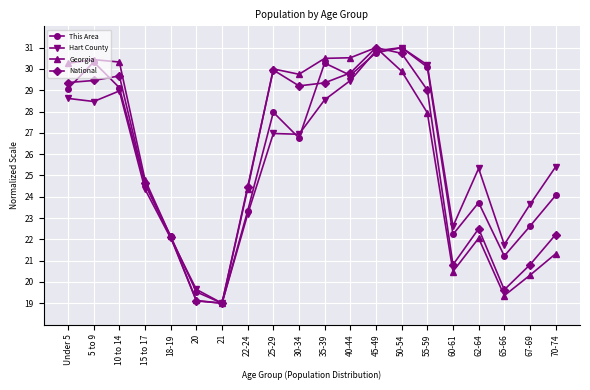

What is the label of the 19th point from the right?

5 to 9